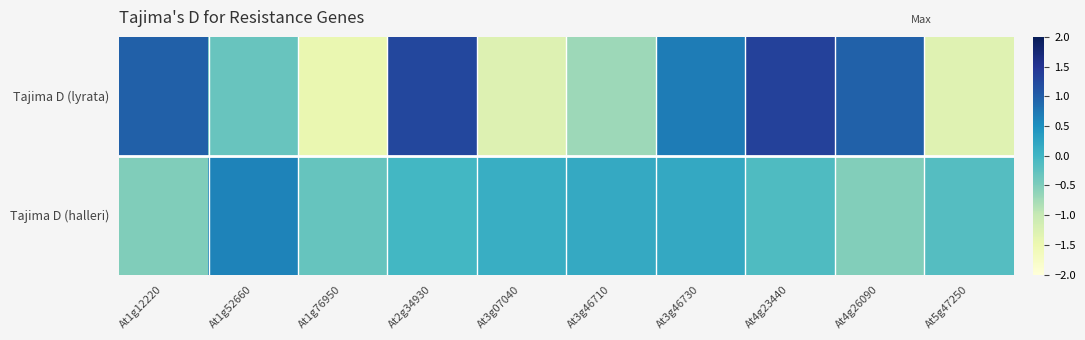

Between At2g34930 and At3g07040, which series saw the biggest shift?

Tajima D (lyrata)